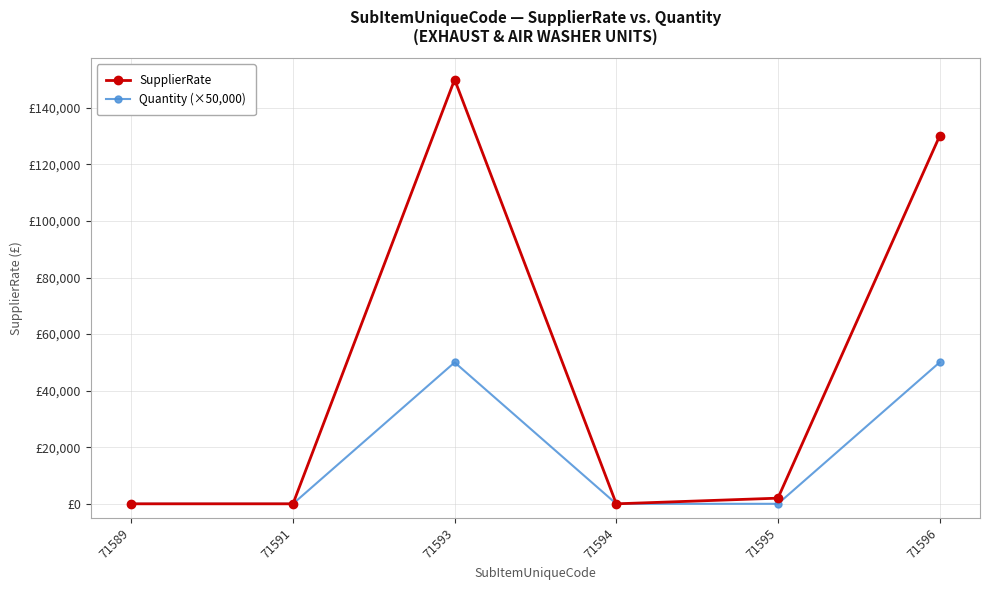

What are all the series names shown in the legend?

SupplierRate, Quantity (×50,000)